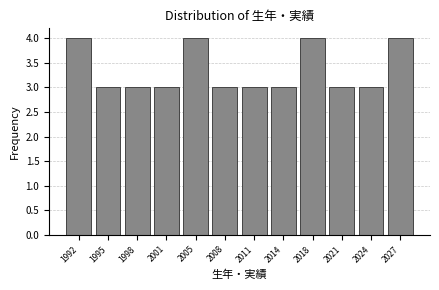

Reading left to right, transcribe this chart: for each bar, give the range it covers on the x-axis and its height. Neither the bar edges nor the heights are printed on the chart, so give them approximately, as read against the axes.

1990.00 to 1993.25: 4
1993.25 to 1996.50: 3
1996.50 to 1999.75: 3
1999.75 to 2003.00: 3
2003.00 to 2006.25: 4
2006.25 to 2009.50: 3
2009.50 to 2012.75: 3
2012.75 to 2016.00: 3
2016.00 to 2019.25: 4
2019.25 to 2022.50: 3
2022.50 to 2025.75: 3
2025.75 to 2029.00: 4